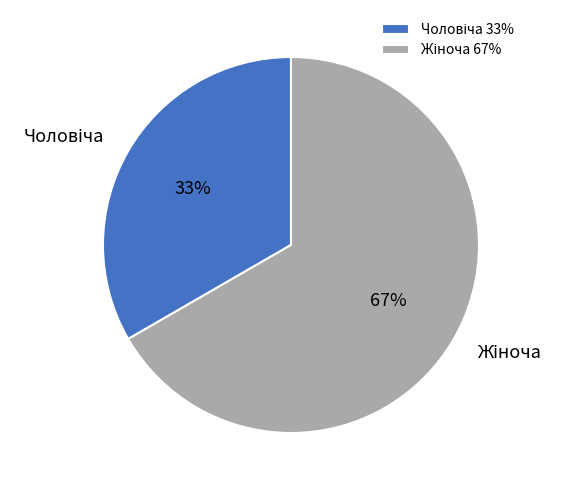

Count the number of slices in the pie.

2